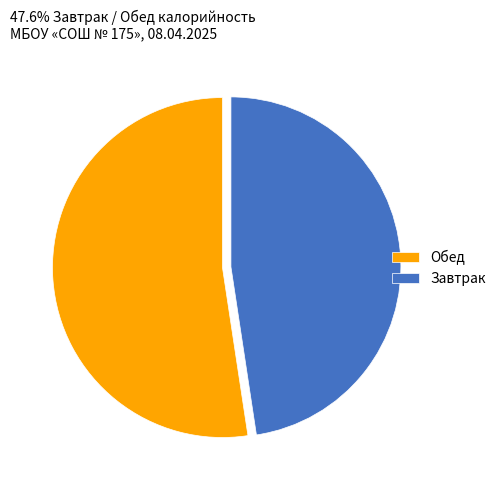

How many segments does this pie chart have?

2